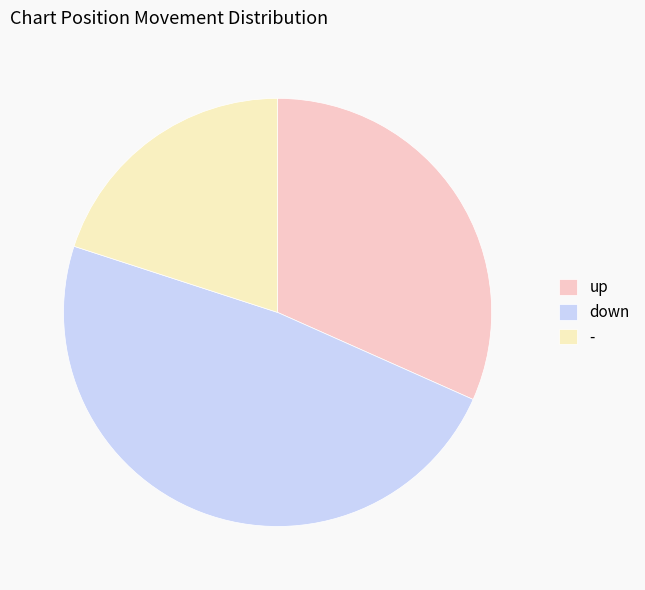

Between - and up, which is larger?

up